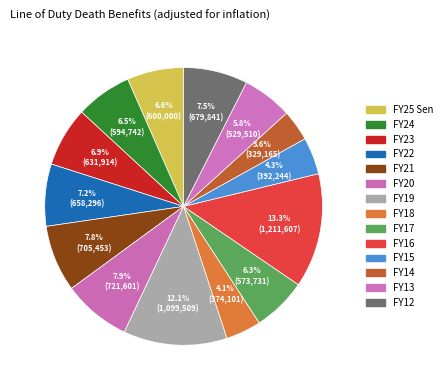

Count the number of slices in the pie.

14